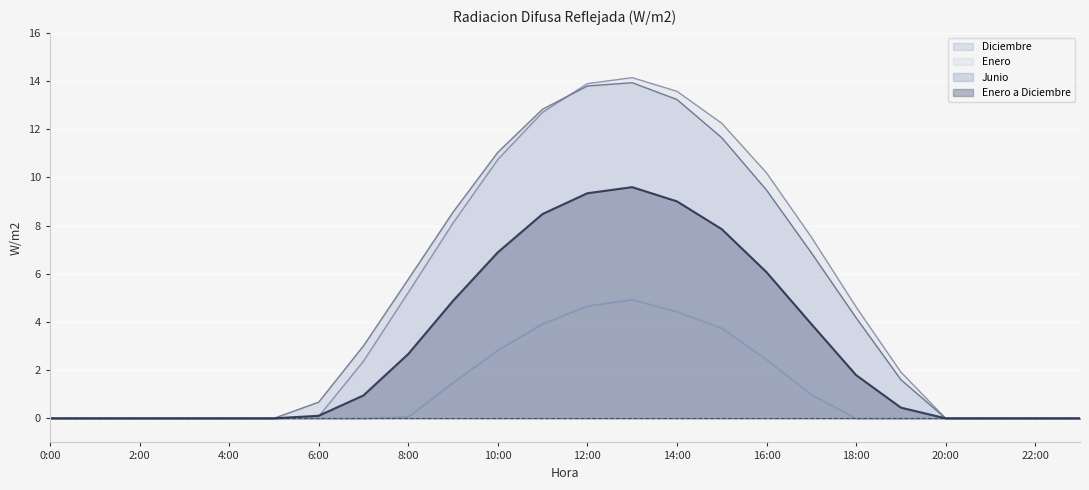

Rank the series at 14:00 from highest to lowest value.

Enero, Diciembre, Enero a Diciembre, Junio